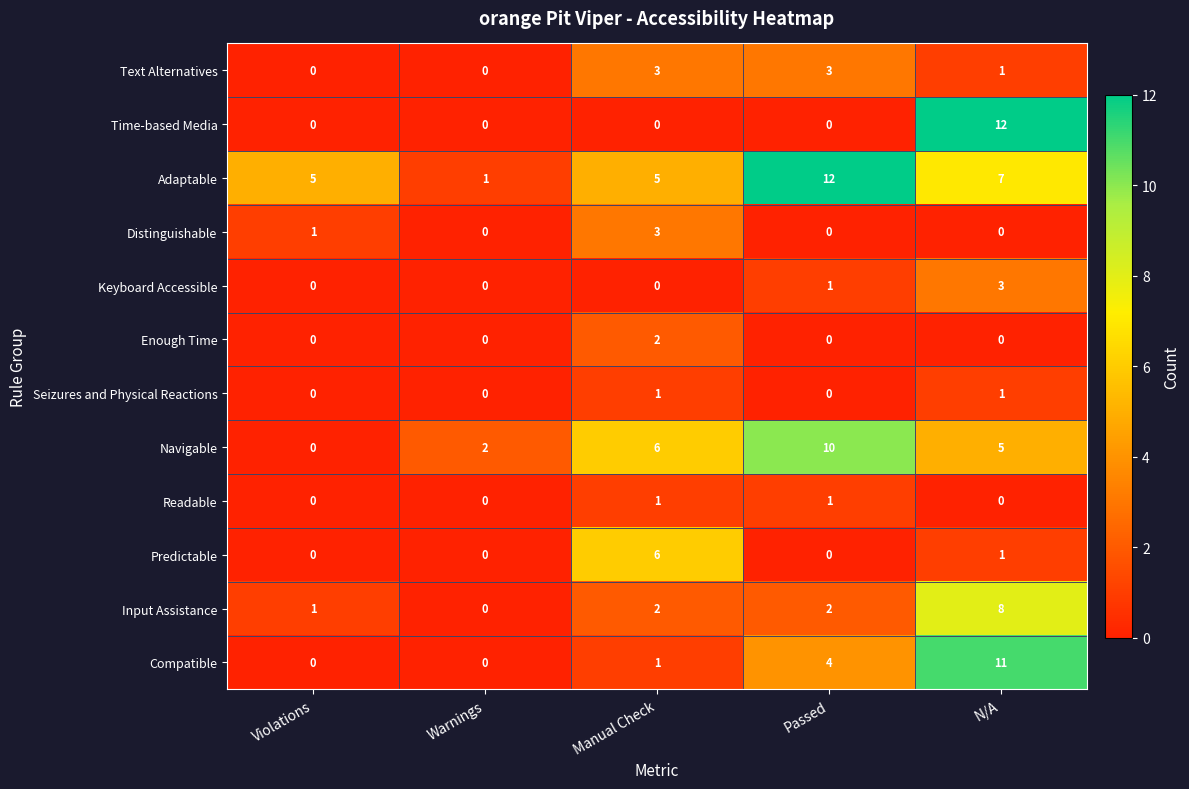

What is the greatest value displayed?

12